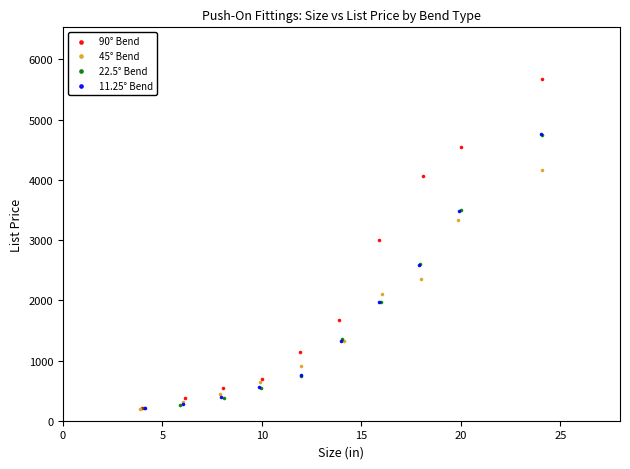

Which series has the largest Y range (max minus min)?

90° Bend